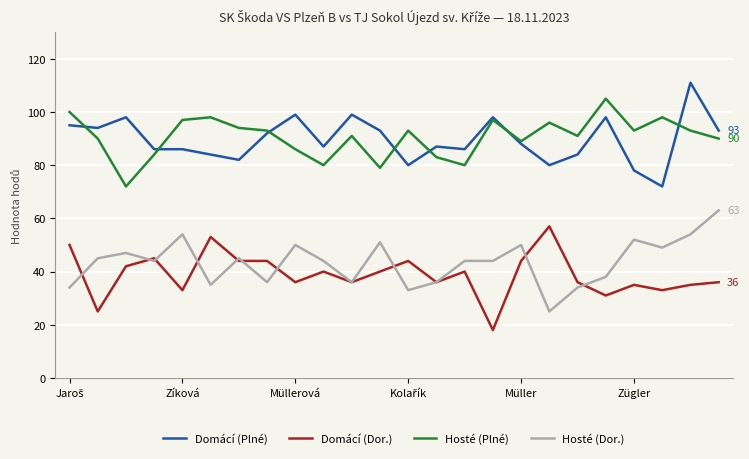

True or false: Hosté (Dor.) and Domácí (Plné) intersect in this chart.

False